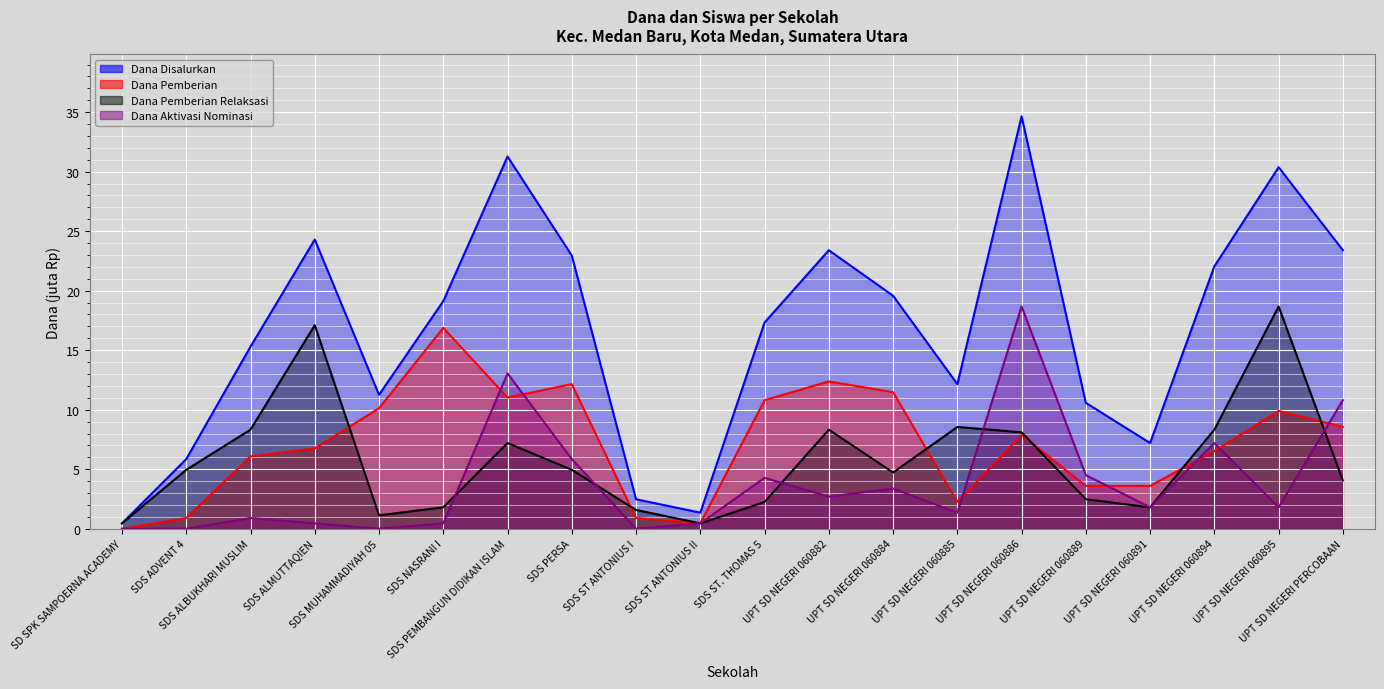

What is the label of the 20th point from the left?

UPT SD NEGERI PERCOBAAN